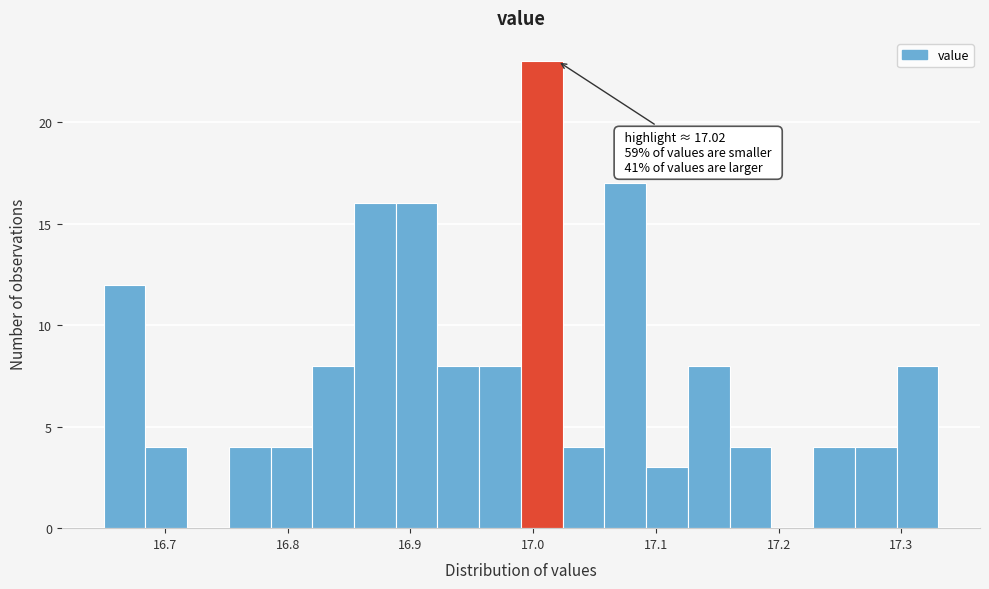

Read against the x-axis, roughly where is the centre of the tallest bar?

17.01